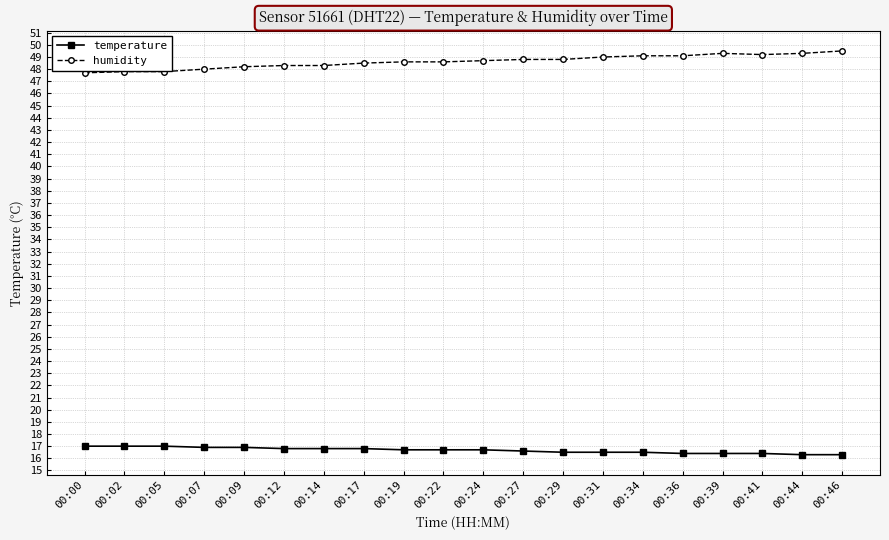

What is the highest value of the humidity series?

49.5